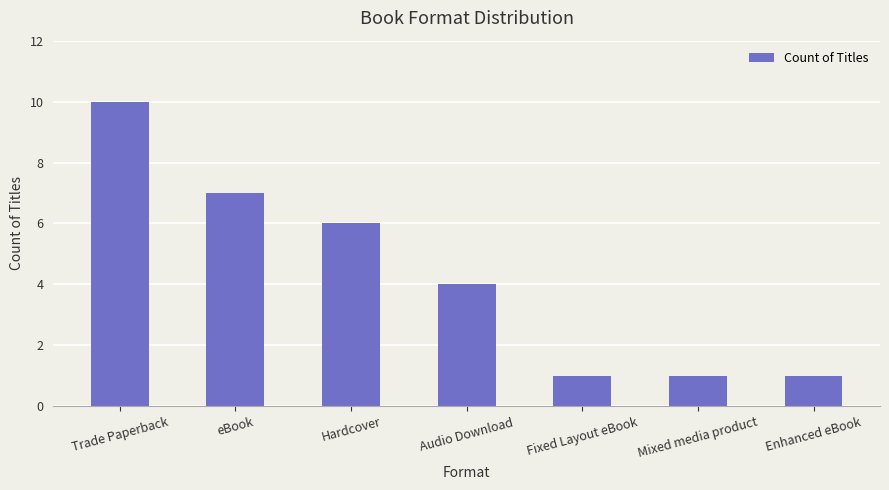

How many values are below 4?

3